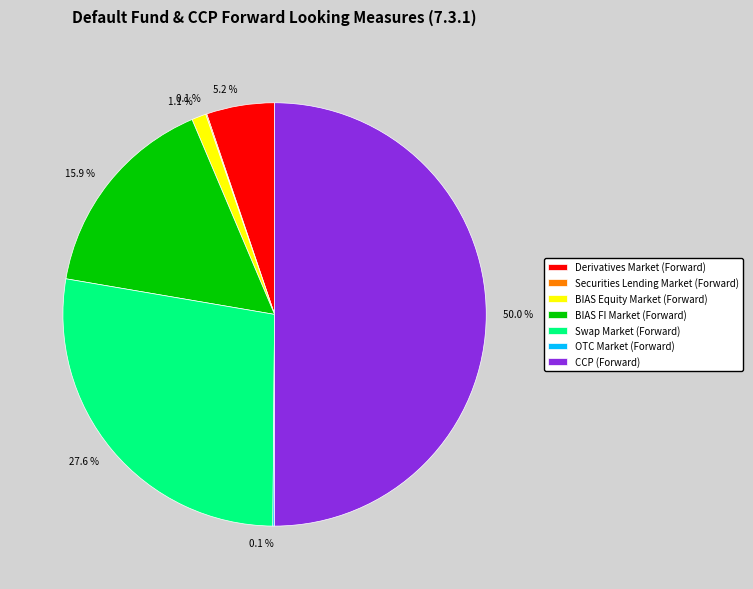

What is the largest slice in the pie chart?

CCP (Forward)